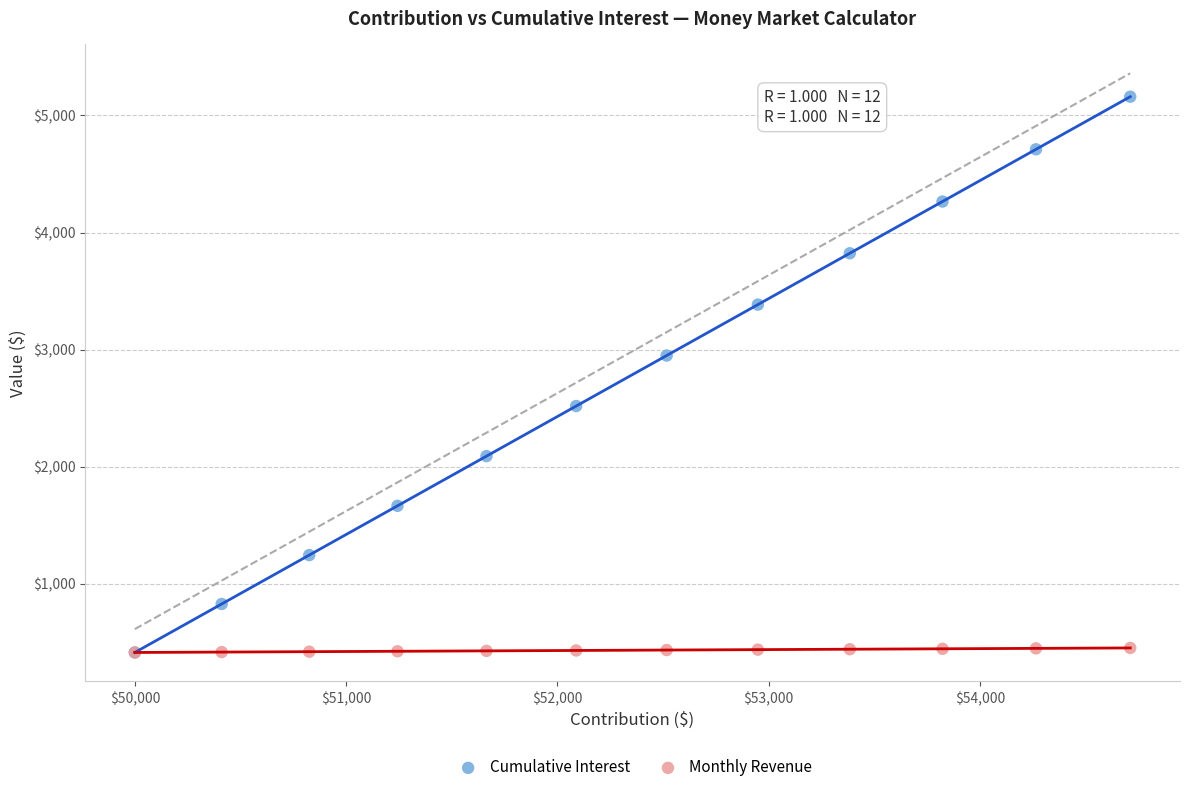

Across all series, what Y value is closest to 2785?

2948.6